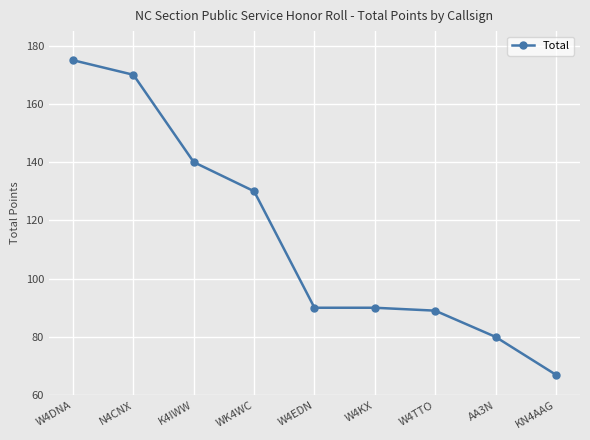

What is the change in value from W4DNA to K4IWW?

-35